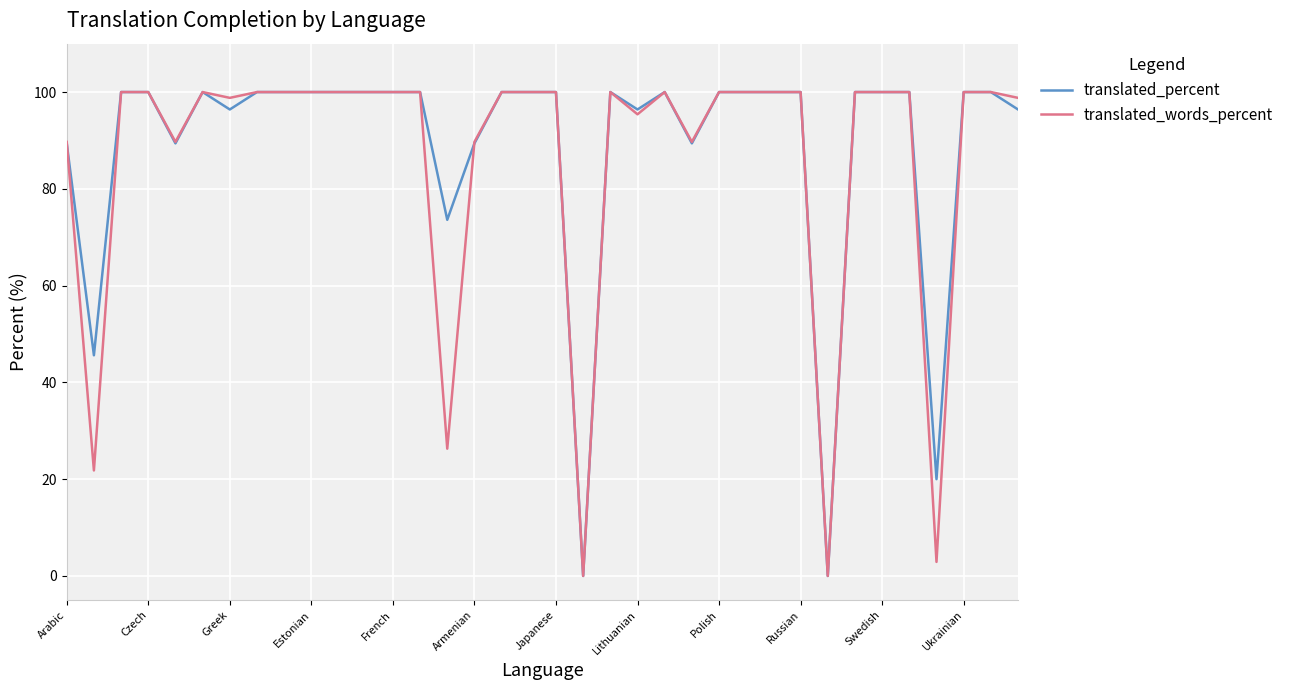

What is the maximum value shown in the chart?

100.0